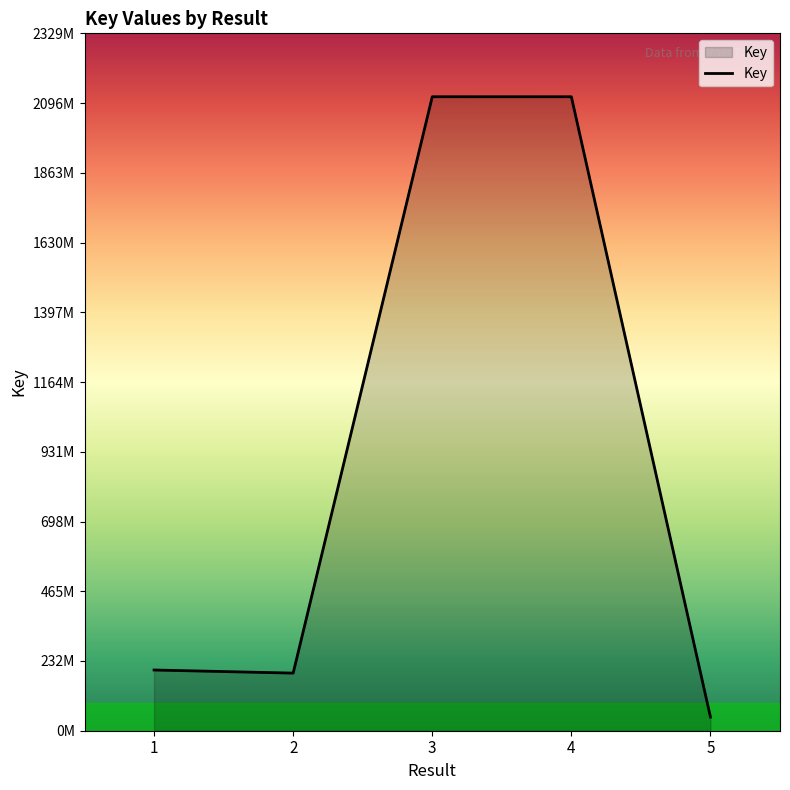

Where is the first local minimum?

2